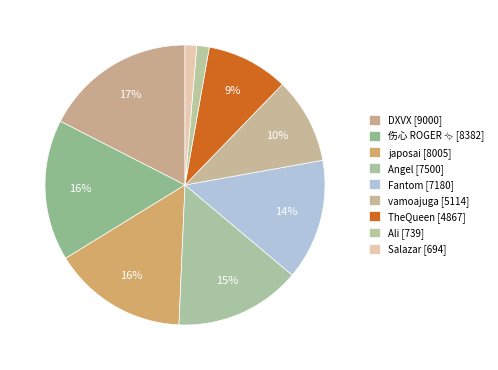

How many slices are in this pie chart?

9